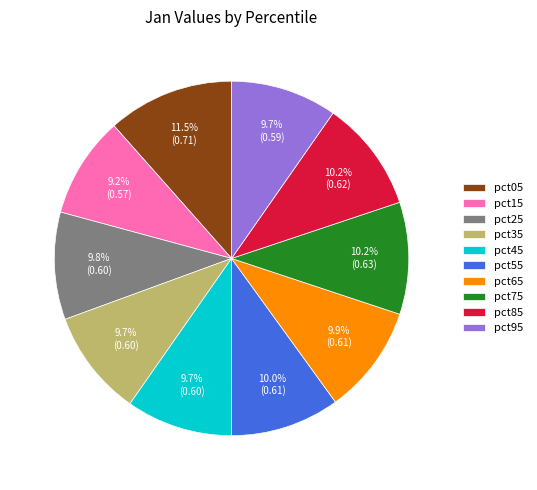

Which category has the biggest portion of the pie?

pct05